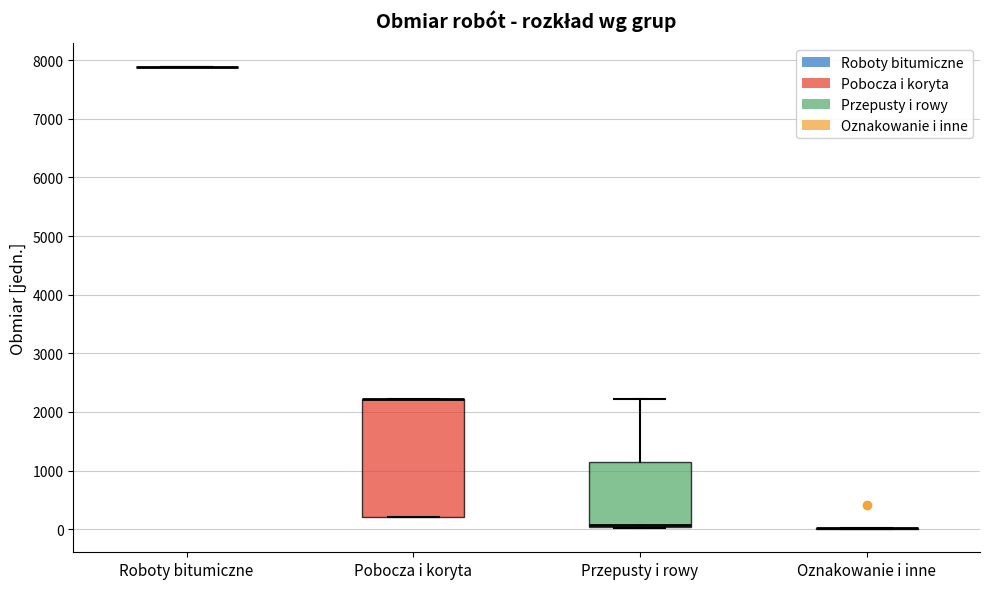

Reading left to right, transcribe this box plot: for each box, give where its median line is, the range the box spans, and where its two whiskers end, as read against the y-axis. The values are not printed on the chart, so give them approximately, as read against the axis.

Roboty bitumiczne: box collapsed to a line at 7900, whiskers 7900 to 7900
Pobocza i koryta: median 2200 (drawn on the box's upper edge), box 200 to 2200, whiskers 200 to 2200
Przepusty i rowy: median 100 (drawn on the box's lower edge), box 0 to 1100, whiskers 0 to 2200
Oznakowanie i inne: box collapsed to a line at 0, whiskers 0 to 0